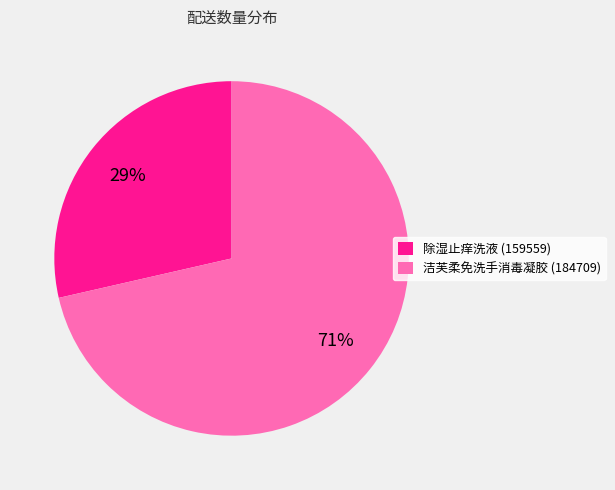

Does 洁芙柔免洗手消毒凝胶 (184709) account for over 50% of the chart?

Yes